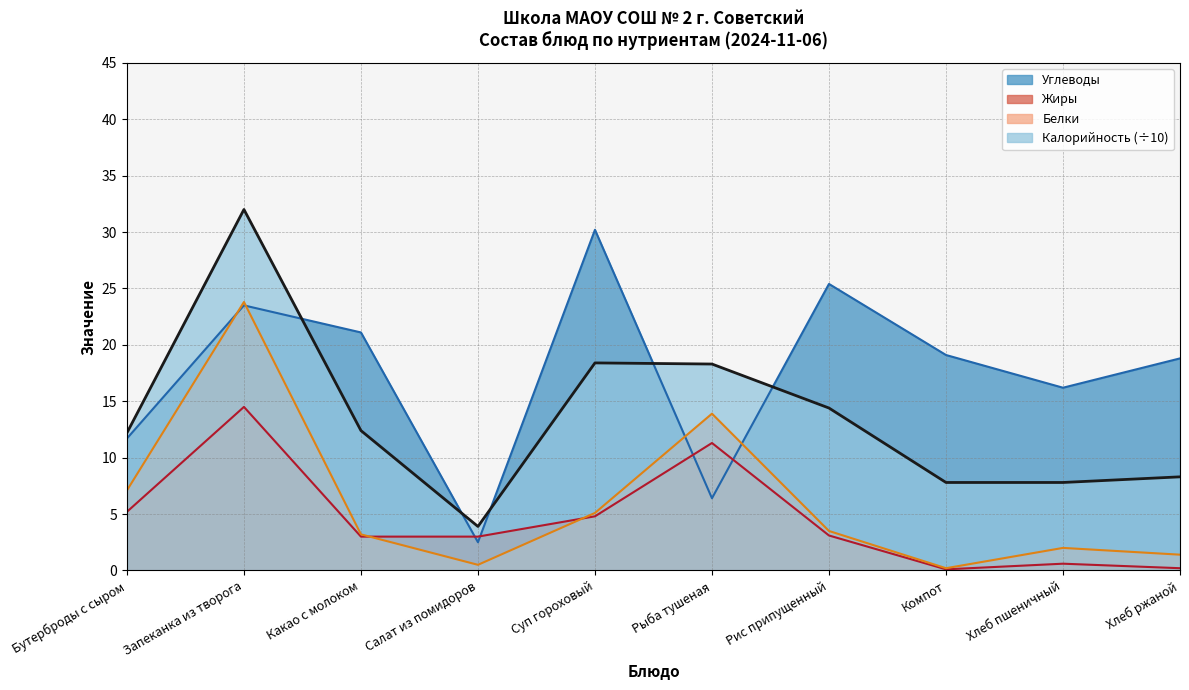

Which series ends up on top after the final intersection of Углеводы and Жиры?

Углеводы